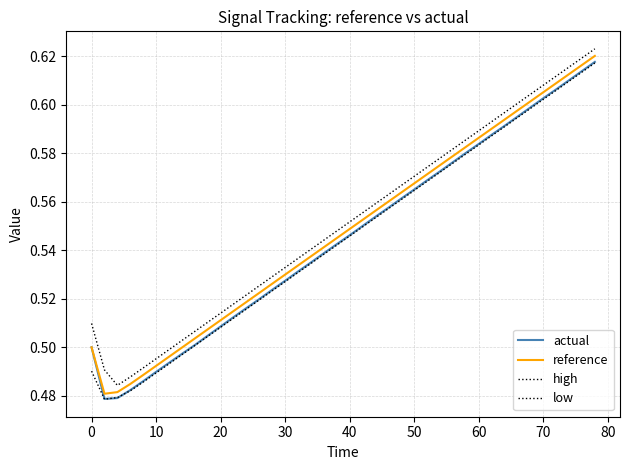

Is this an area chart (filled region under the line)?

No